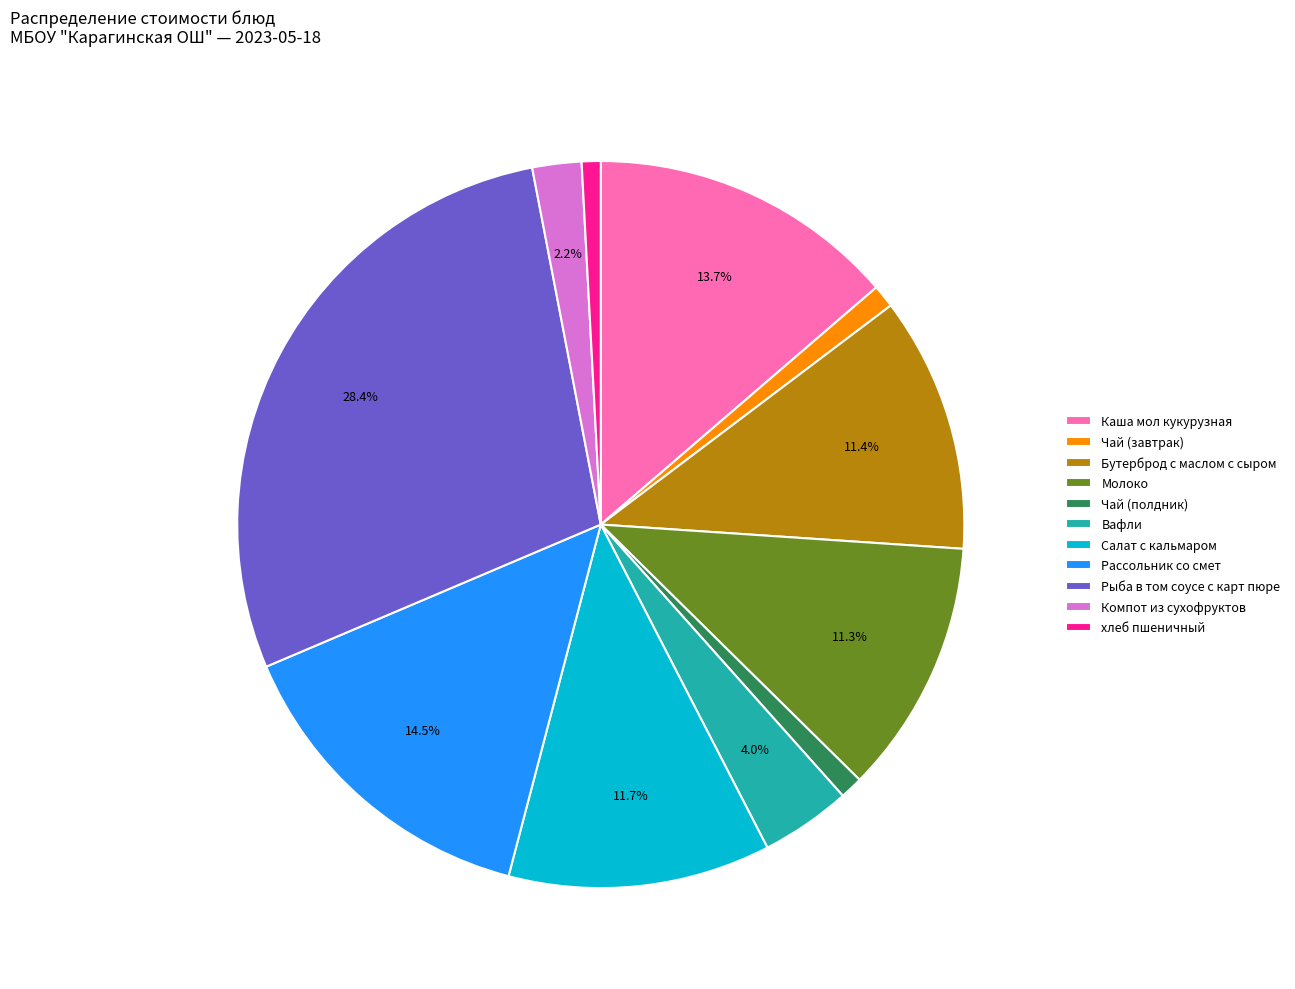

Does Салат с кальмаром represent more than half of the total?

No